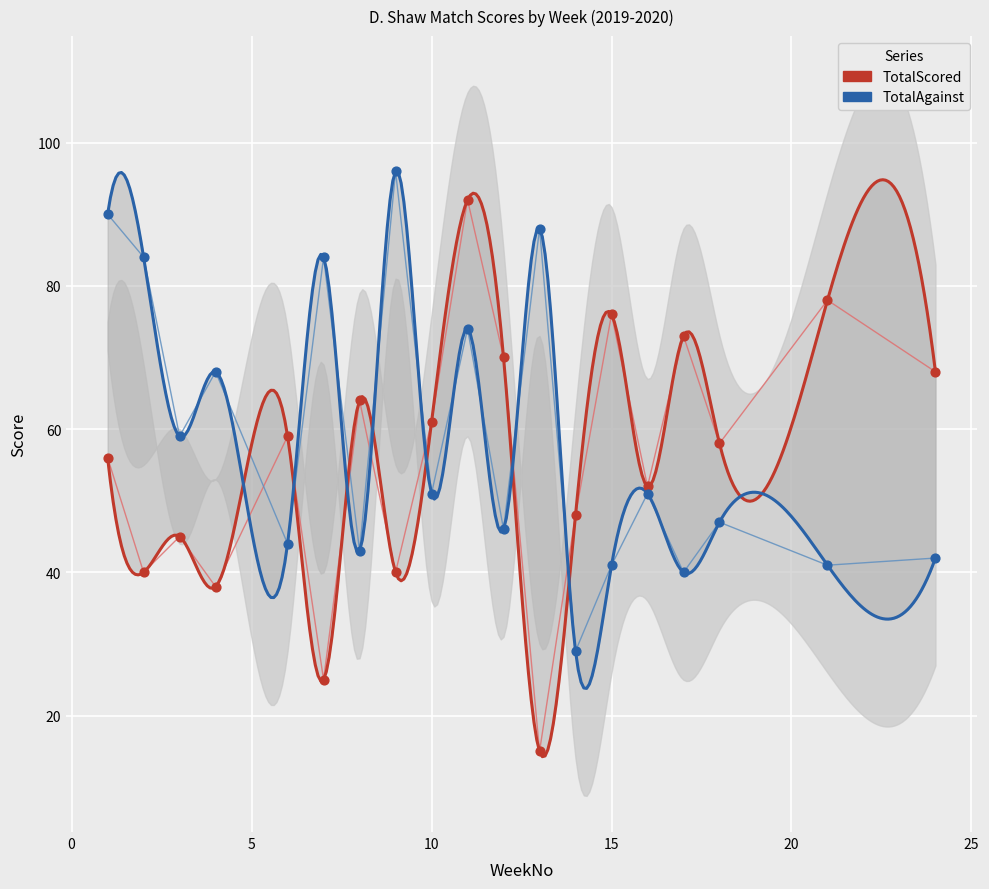

At which category is the sum across all series the highest?

11